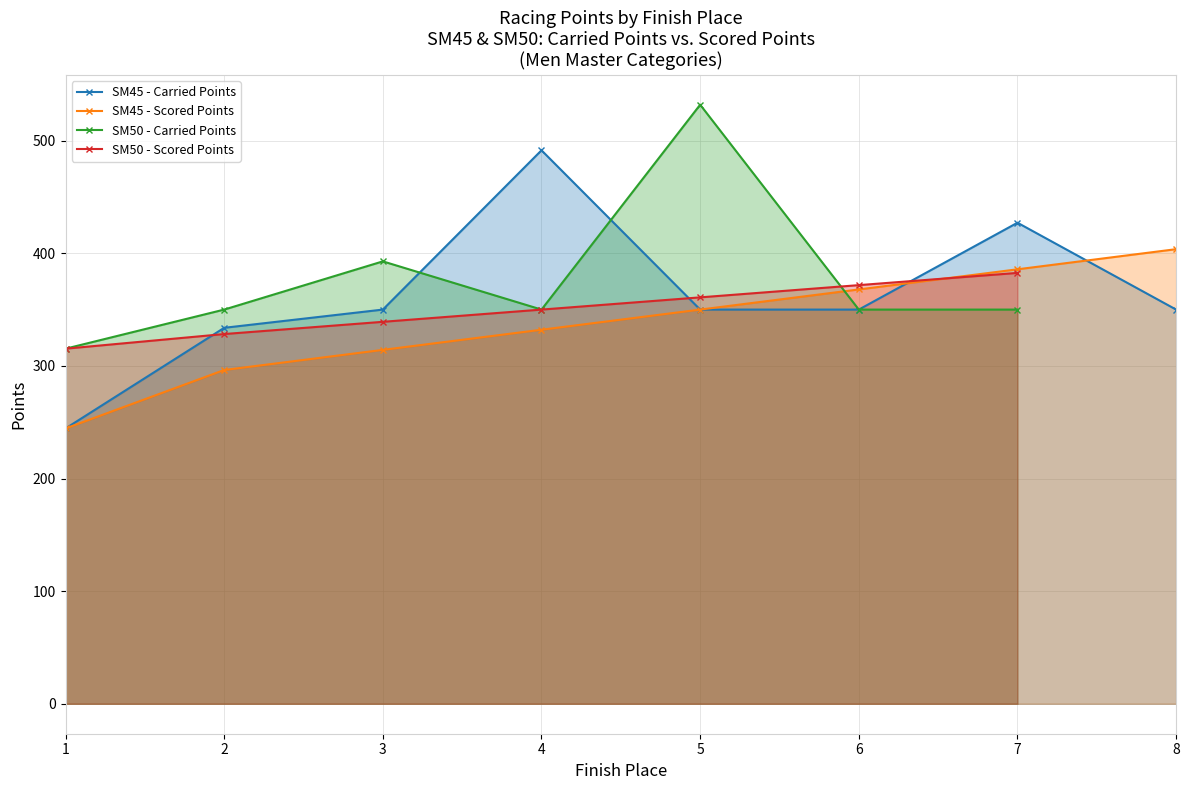

Between which two adjacent categories do Carried Points and Scored Points first intersect?

6 and 7